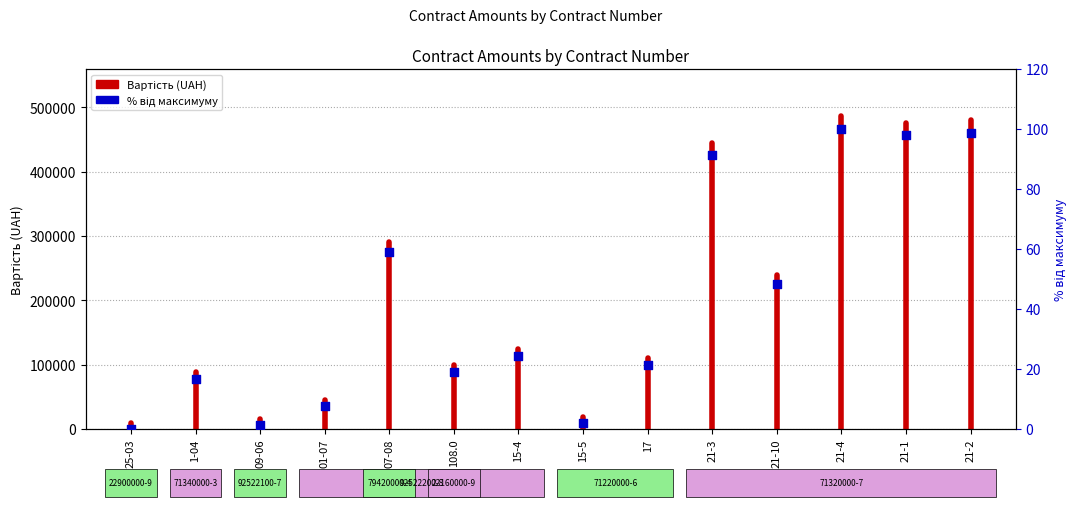

Between 1-04 and 17, which is larger?

17